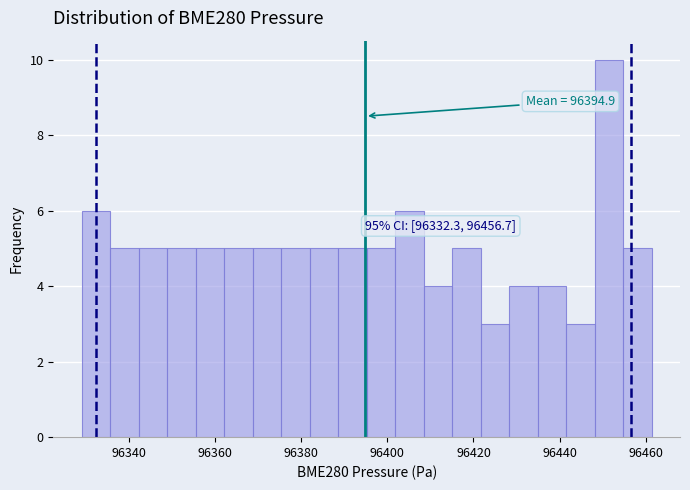

Read against the x-axis, roughly where is the centre of the tallest bar?

96452